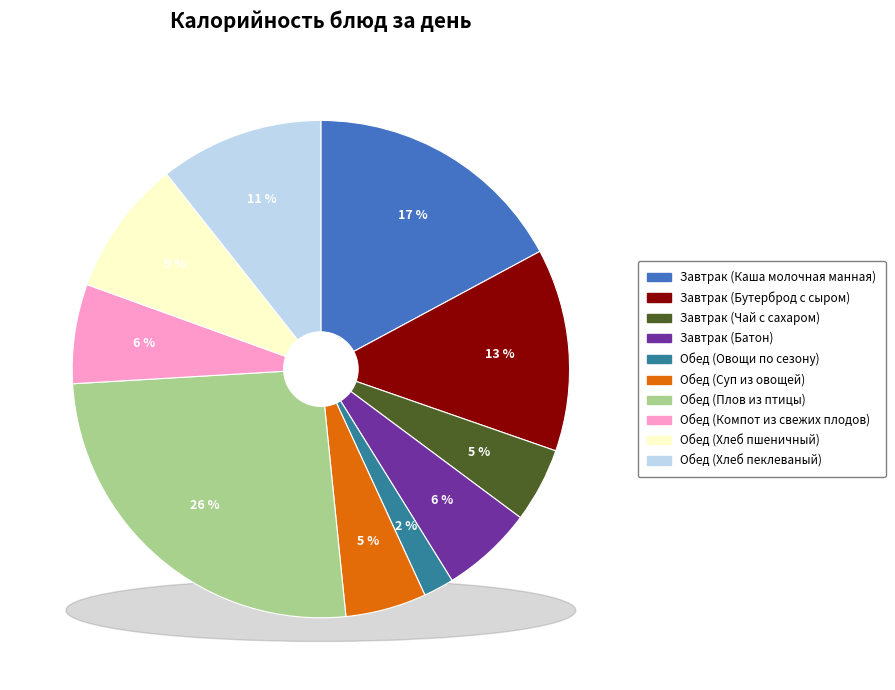

To the nearest percent, what is the average slice percentage?

10%